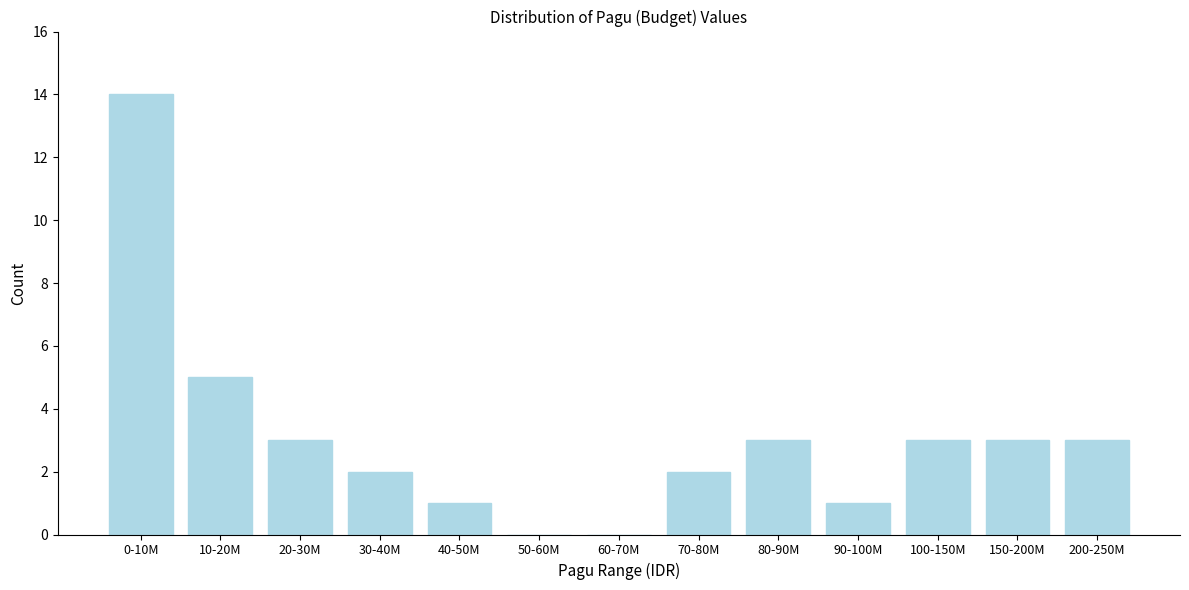

Reading right to left, list all the values displayed in this chart.

200-250M=3	150-200M=3	100-150M=3	90-100M=1	80-90M=3	70-80M=2	60-70M=0	50-60M=0	40-50M=1	30-40M=2	20-30M=3	10-20M=5	0-10M=14